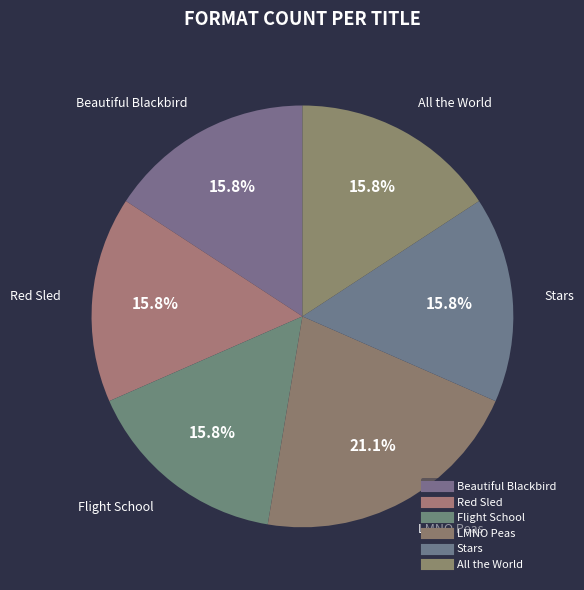

Is it true that All the World is 16% of the pie?

True